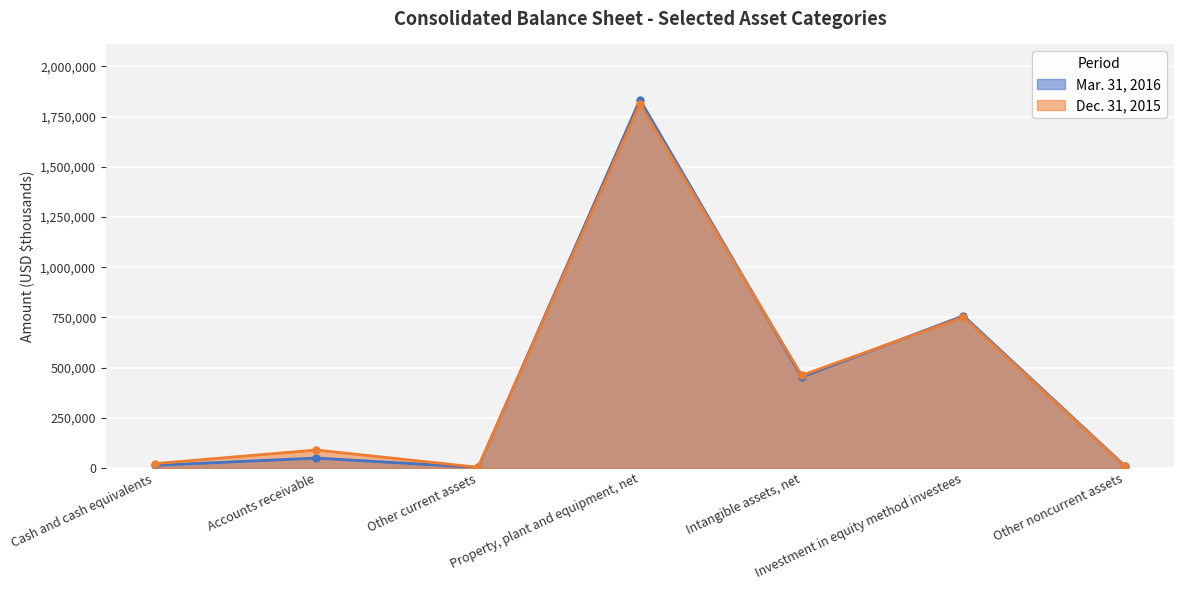

Which category has the highest value in the Mar. 31, 2016 series?

Property, plant and equipment, net